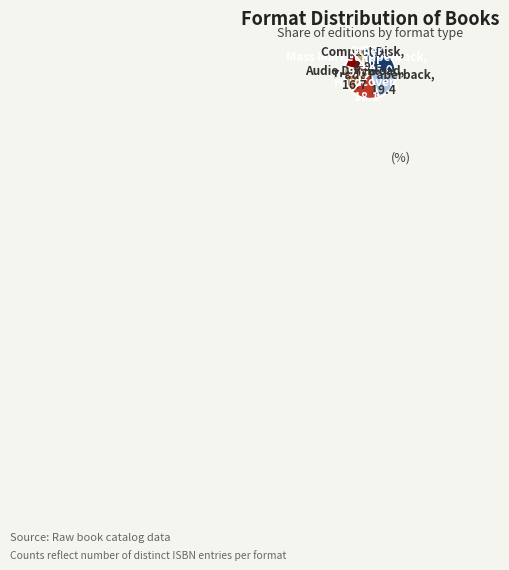

Combined, do Other and eBook account for over 50%?

No